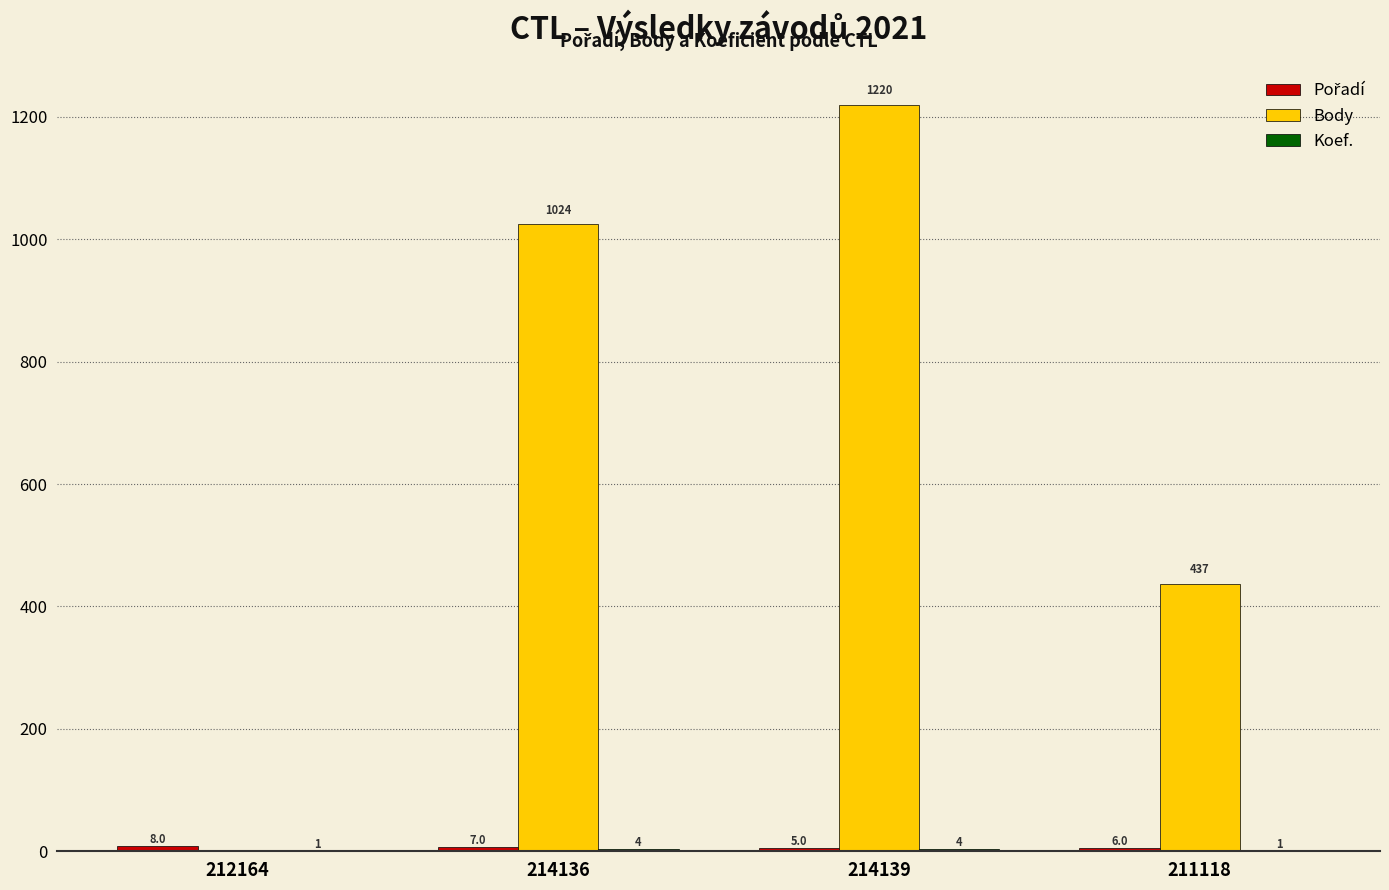

At which label does Body reach its peak?

214139